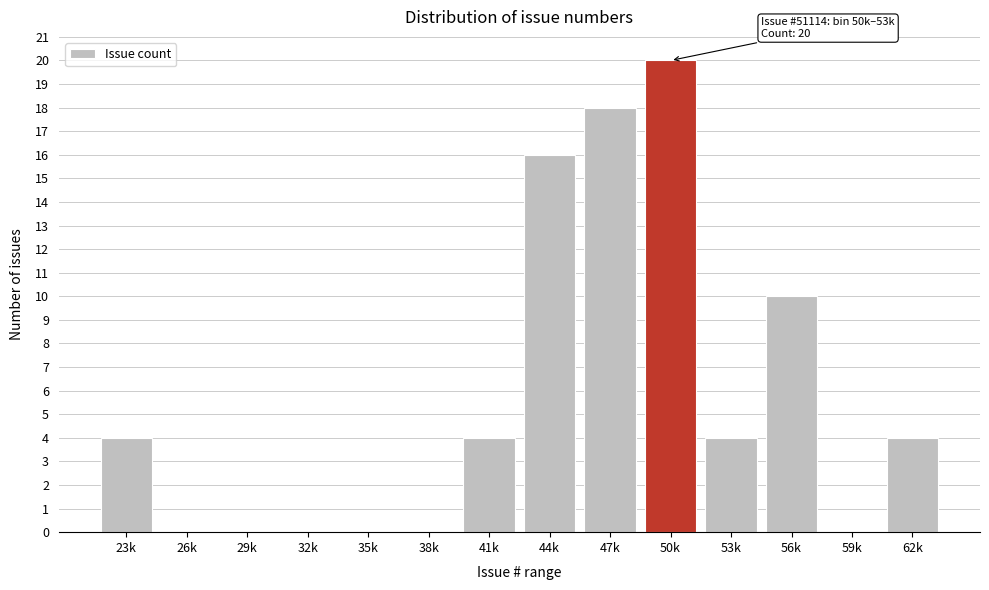

Reading left to right, list all the values displayed in this chart.

23k=4	26k=0	29k=0	32k=0	35k=0	38k=0	41k=4	44k=16	47k=18	50k=20	53k=4	56k=10	59k=0	62k=4